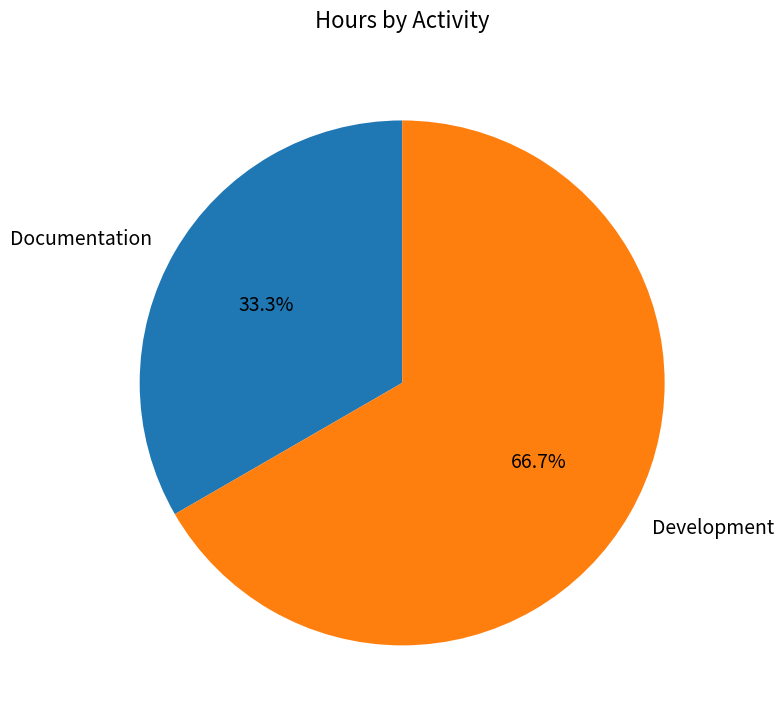

Which category has the smallest portion of the pie?

Documentation